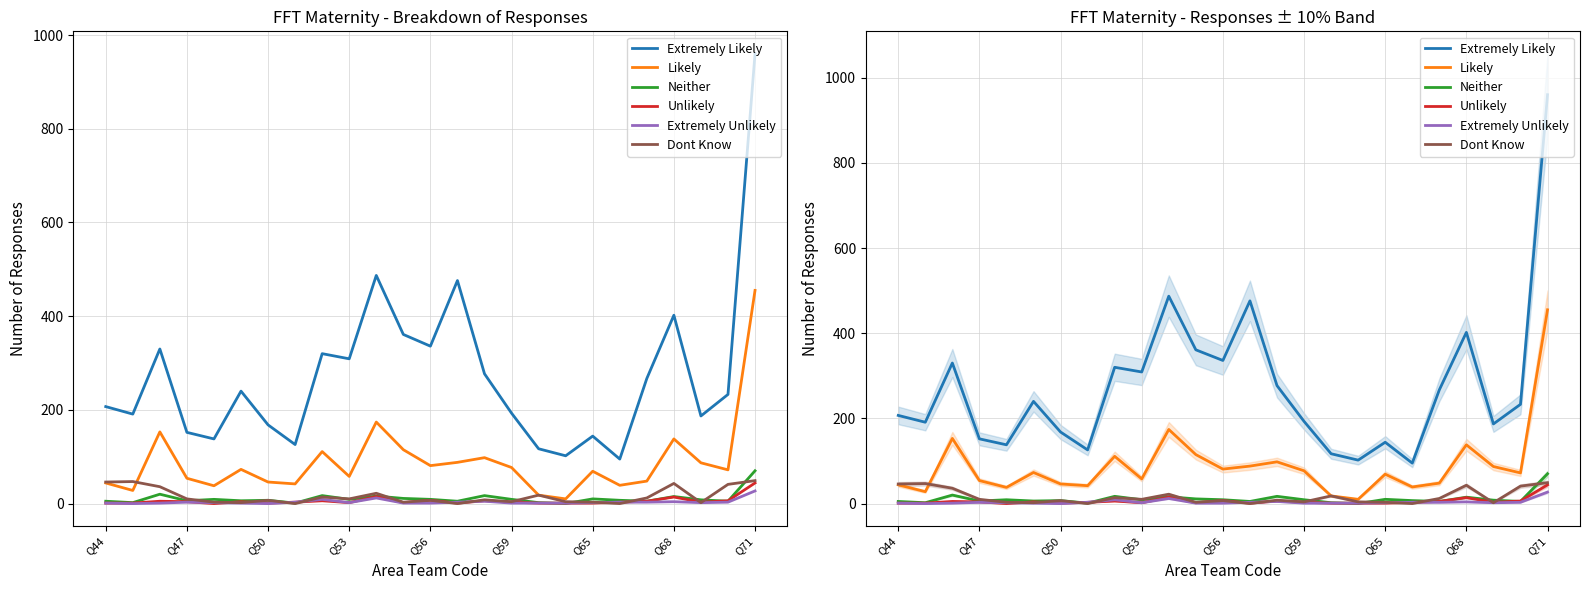

At which category does the chart reach its minimum across all series?

17